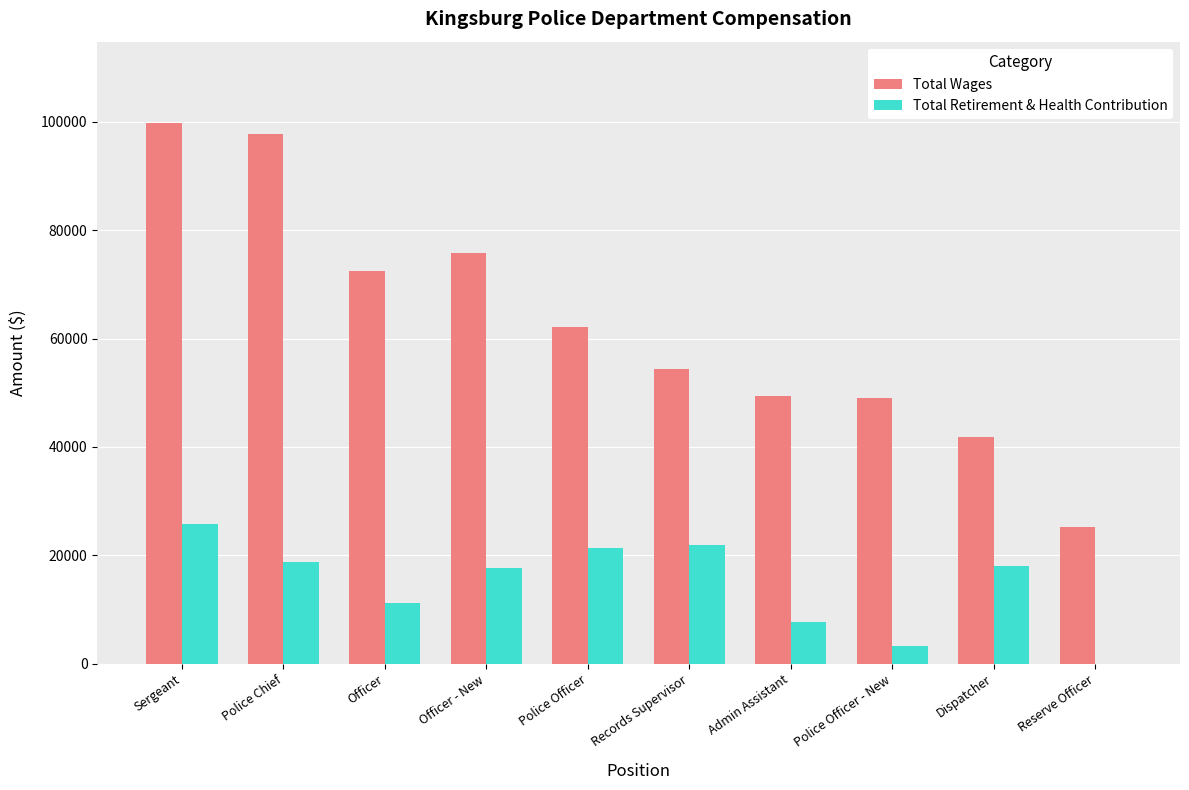

Which series has the largest total across all categories?

Total Wages